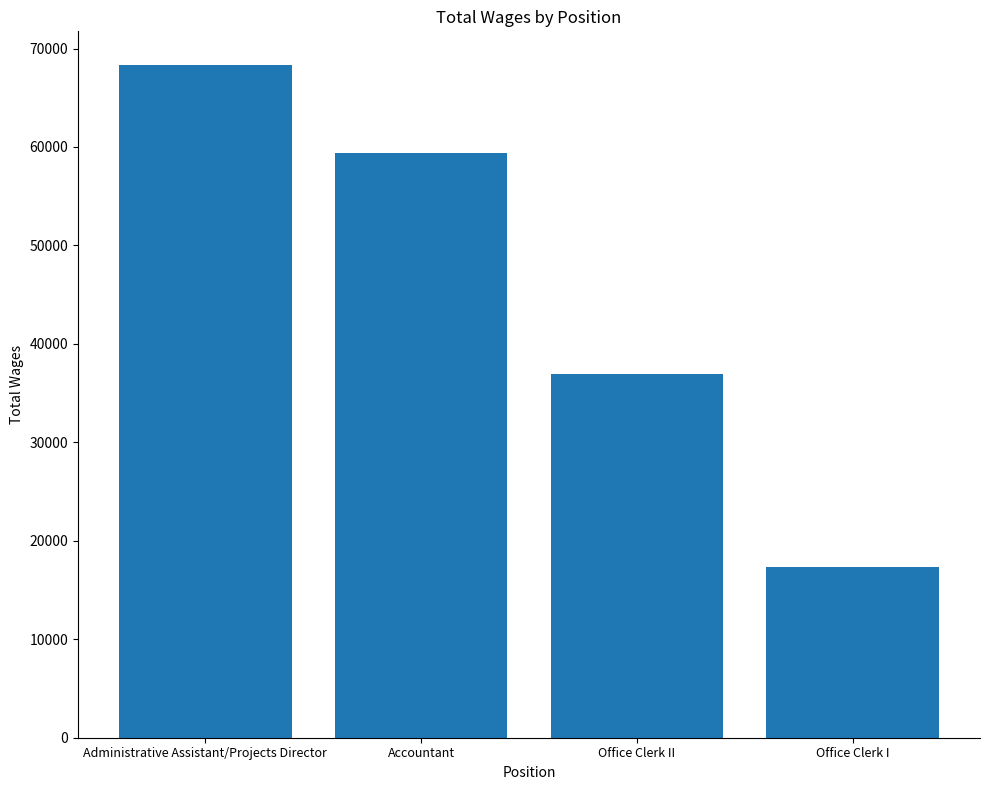

Reading left to right, list all the values displayed in this chart.

Administrative Assistant/Projects Director=68328	Accountant=59383	Office Clerk II=36951	Office Clerk I=17363